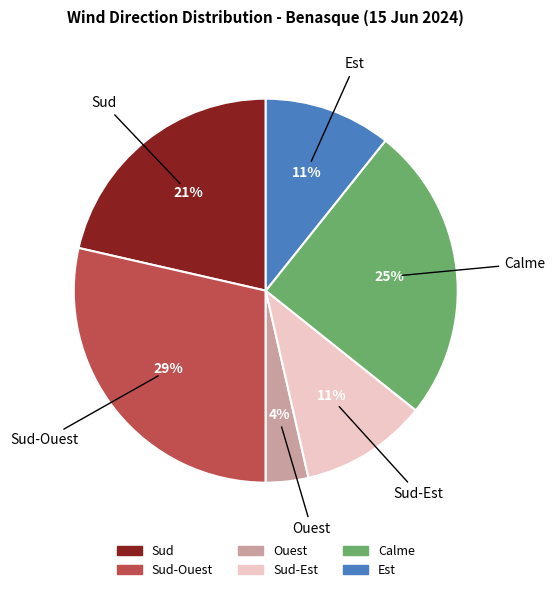

Is there any slice that represents more than half of the pie?

No